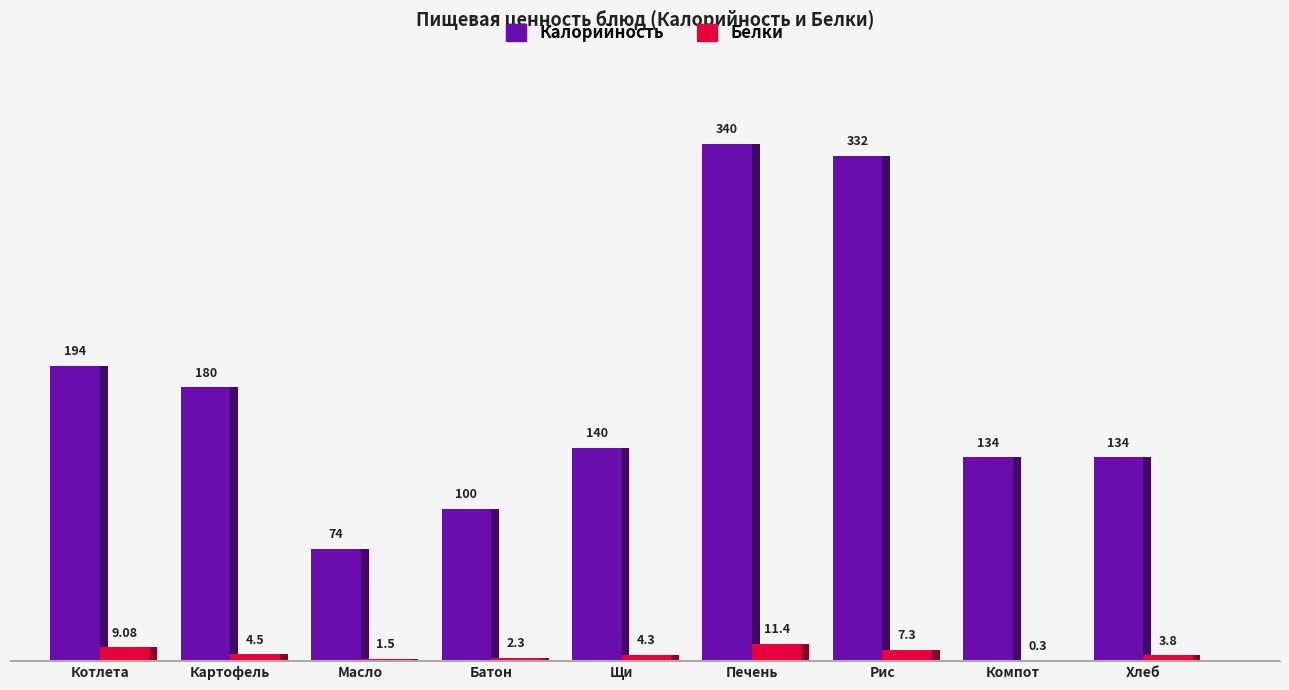

How many data points in Белки are less than 4?

4